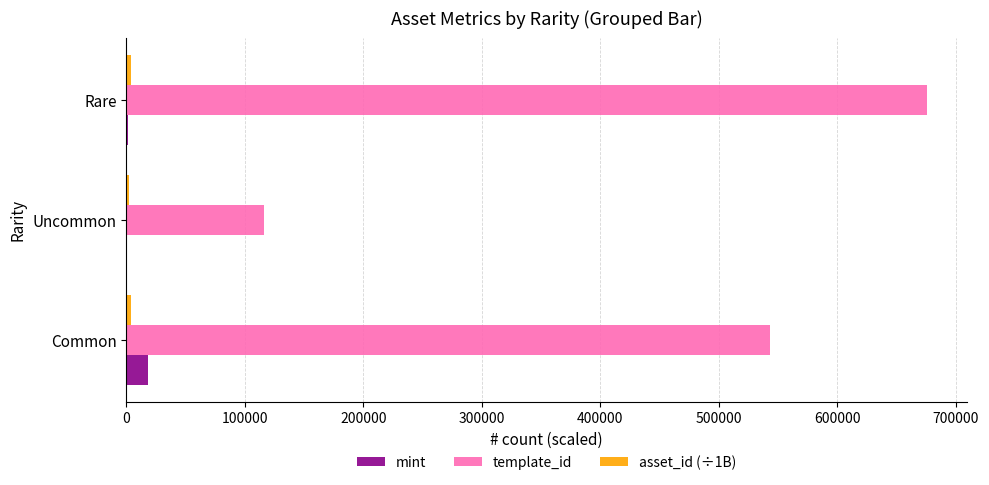

At which category is the sum across all series the highest?

Rare